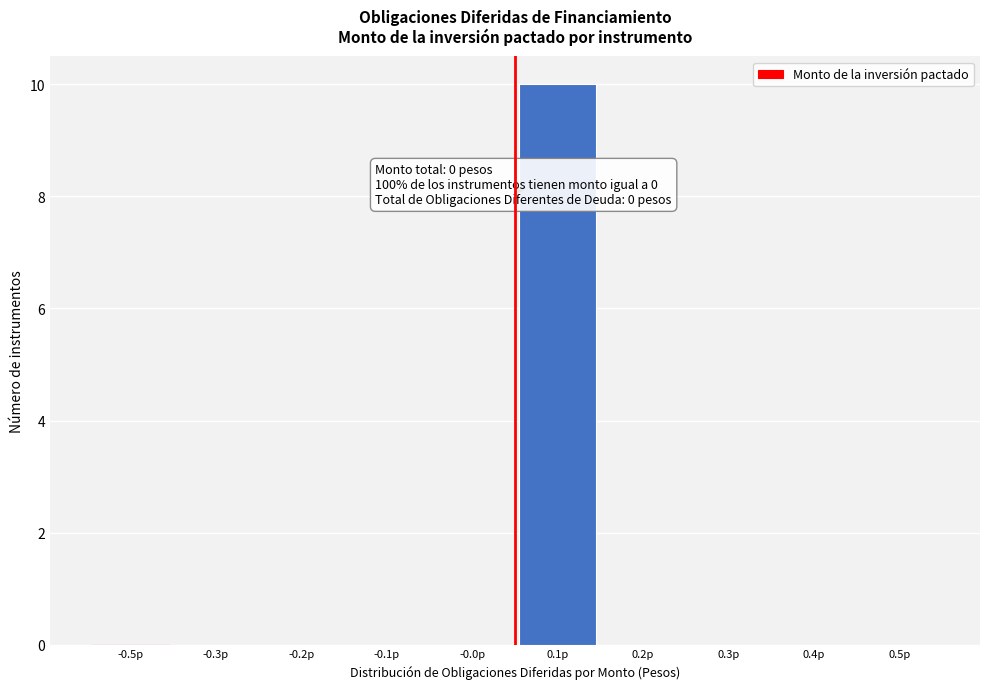

Reading right to left, what are all the values shown in this chart?

0.5p=0	0.4p=0	0.3p=0	0.2p=0	0.1p=10	-0.0p=0	-0.1p=0	-0.2p=0	-0.3p=0	-0.5p=0